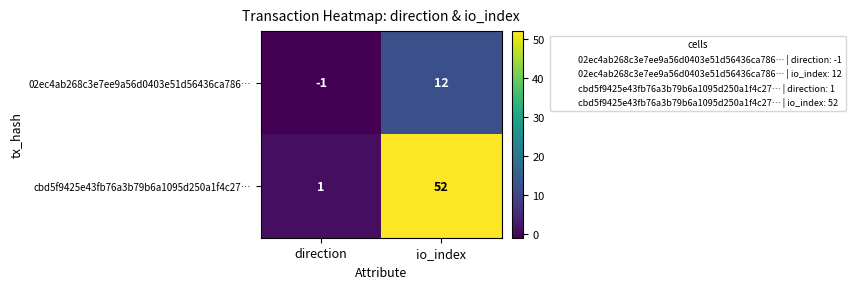

Rank the series by their maximum value, from lowest to highest.

02ec4ab268c3e7ee9a56d0403e51d56436ca786…, cbd5f9425e43fb76a3b79b6a1095d250a1f4c27…